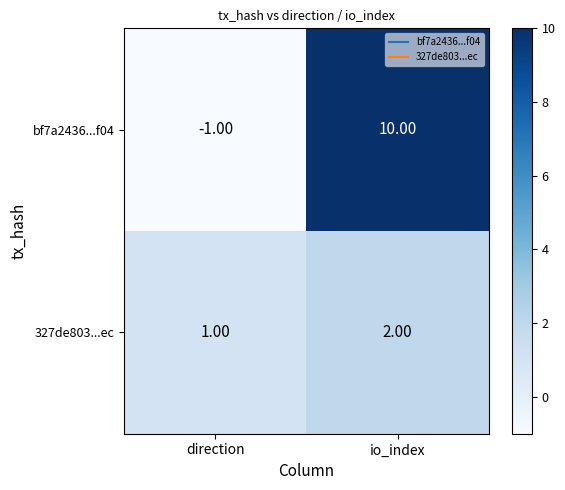

Between direction and io_index, which series saw the biggest shift?

bf7a2436...f04